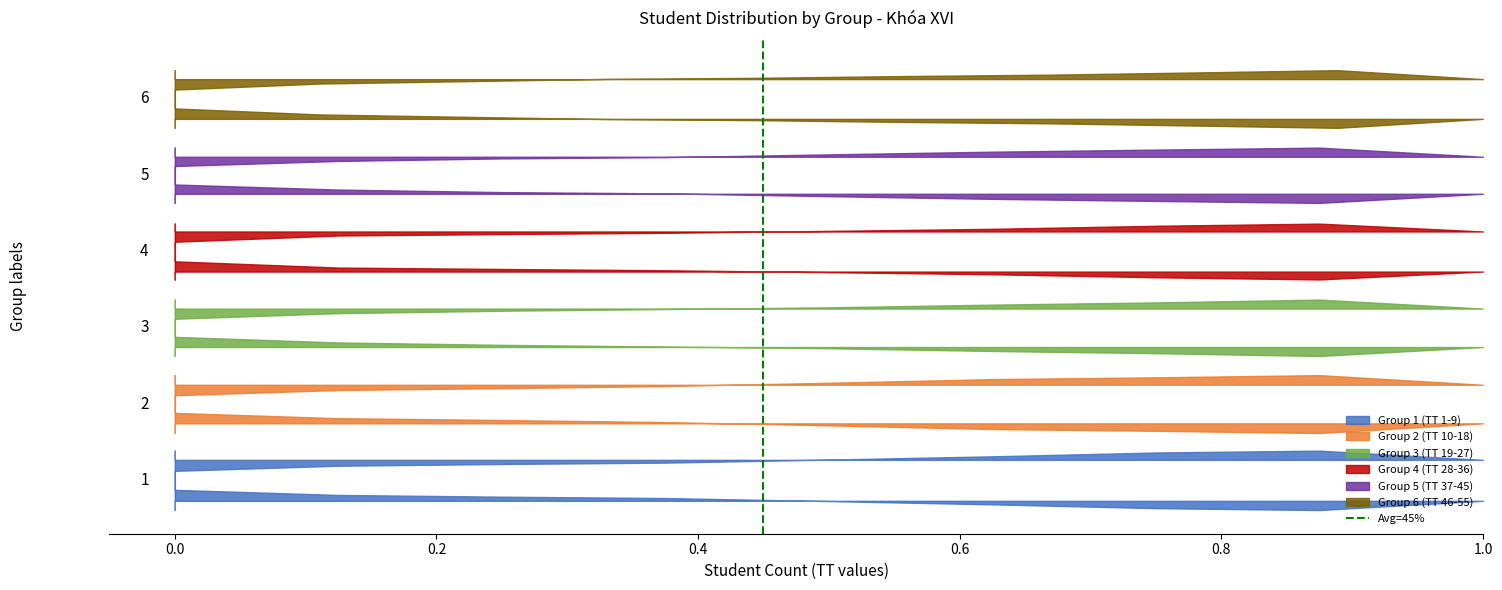

Is this an area chart (filled region under the line)?

No